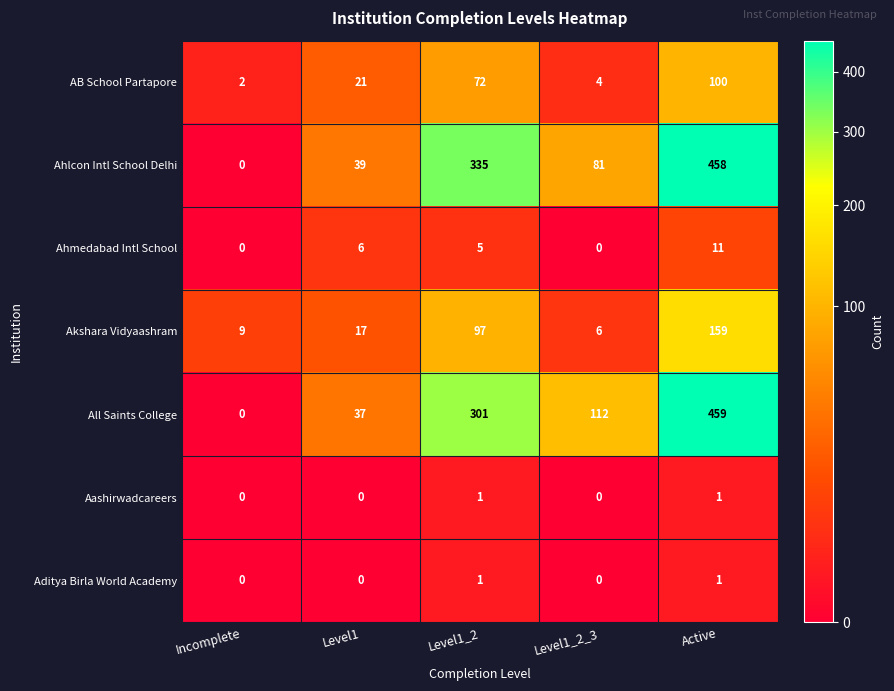

The value of AB School Partapore at Level1 is 21. True or false?

True